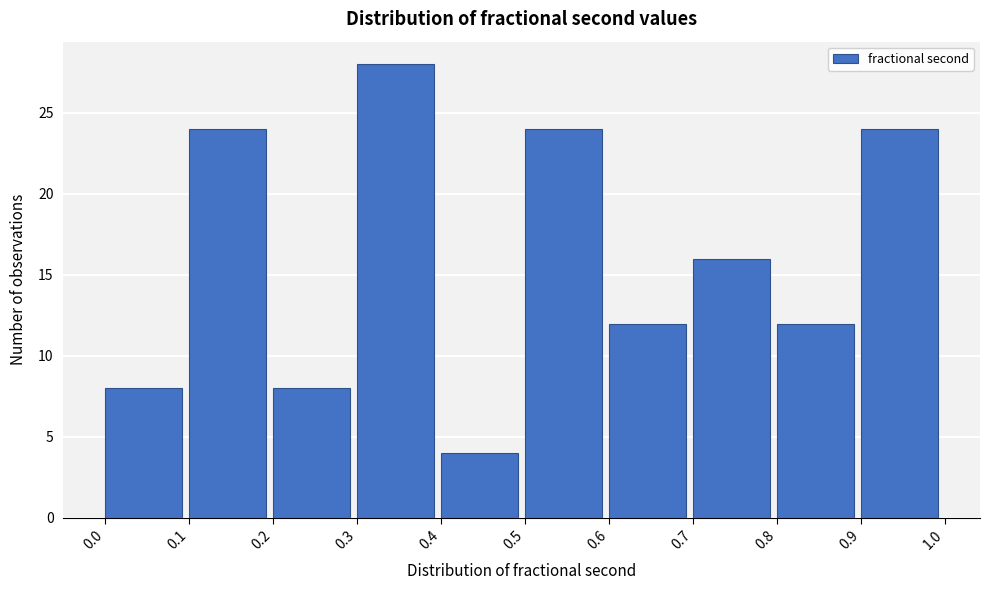

Over which range of the x-axis is the bar tallest?

0.3 to 0.4